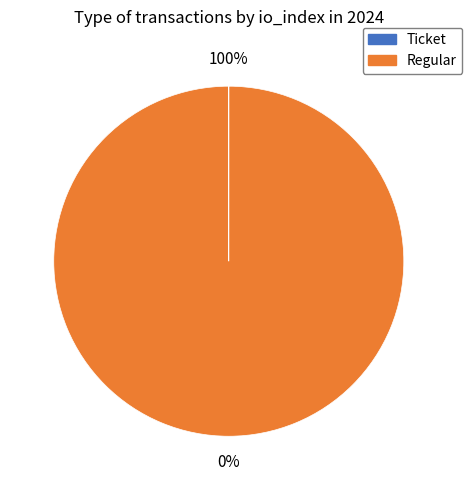

True or false: Regular accounts for 86% of the total.

False